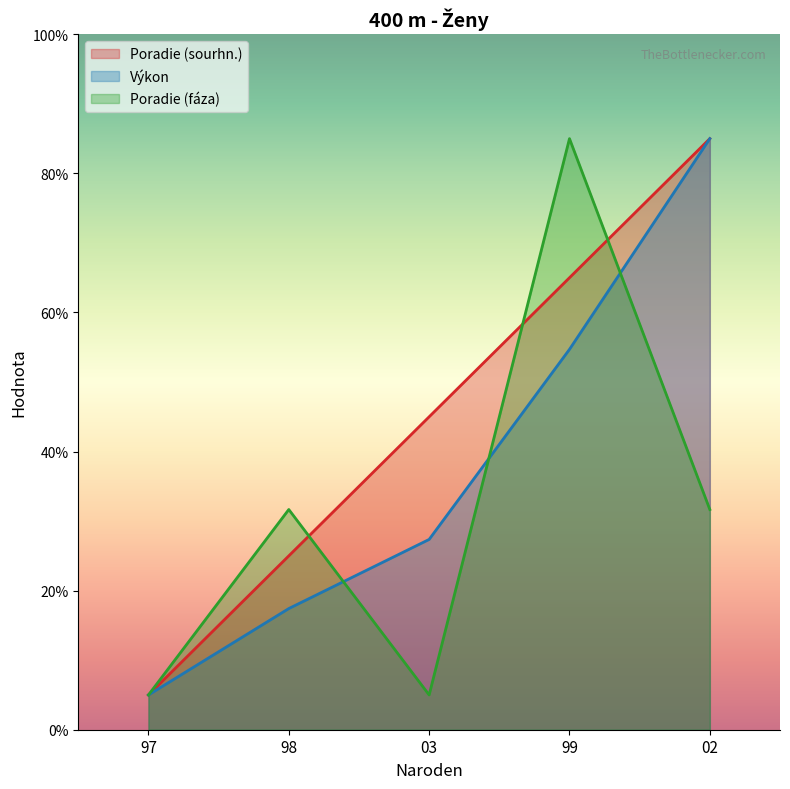

Rank the series at 98 from lowest to highest value.

Výkon, Poradie (sourhn.), Poradie (fáza)